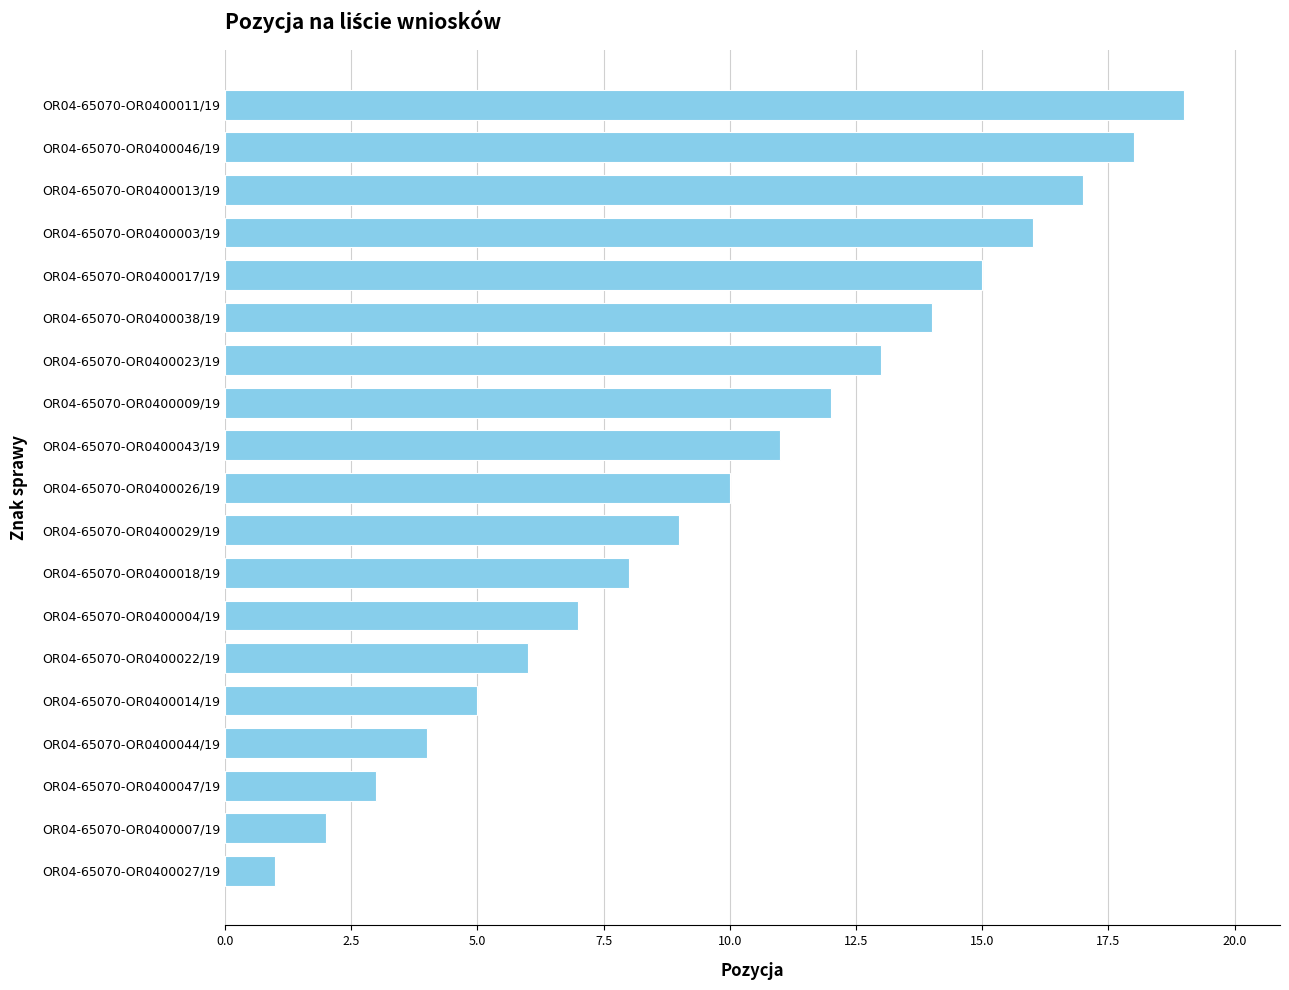

What is the ratio of the value at OR04-65070-OR0400004/19 to the value at OR04-65070-OR0400027/19?

7.0